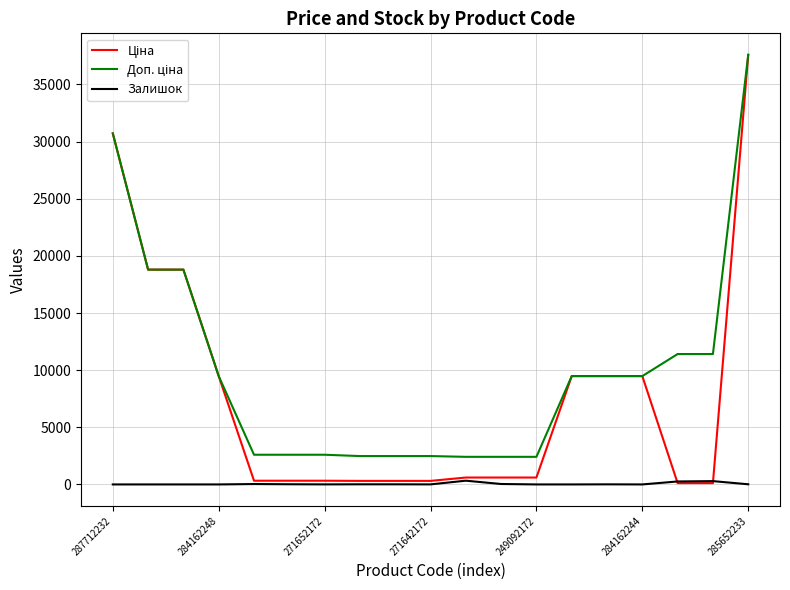

How many lines are shown in the chart?

3